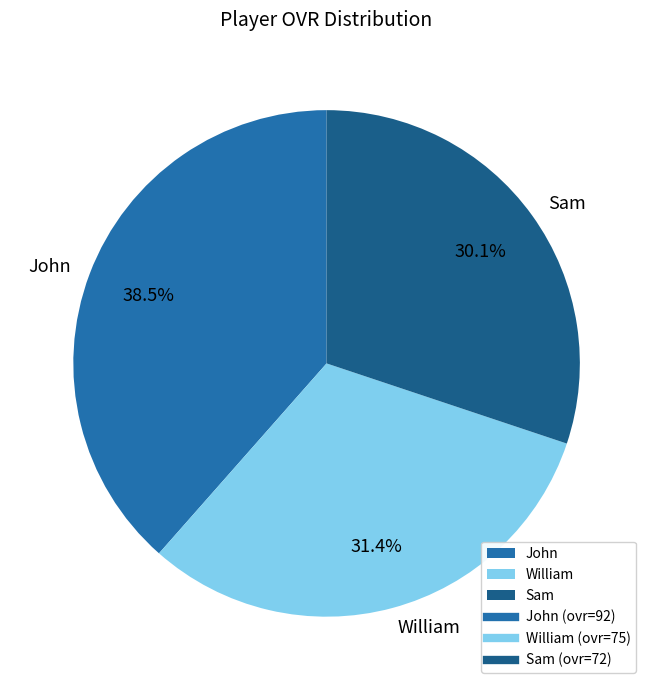

Which has a higher value, John or Sam?

John